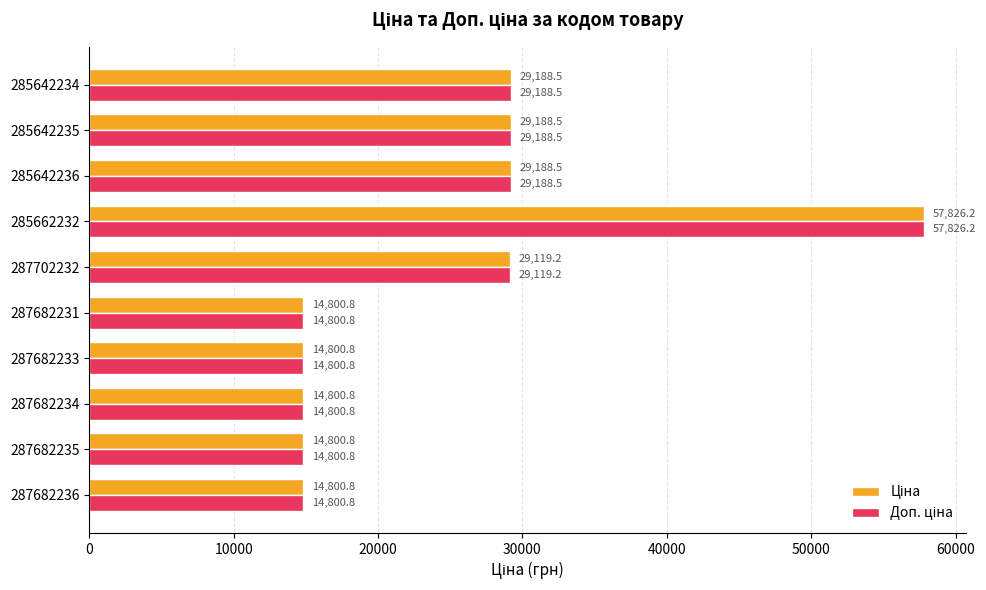

At which category is the sum across all series the highest?

285662232